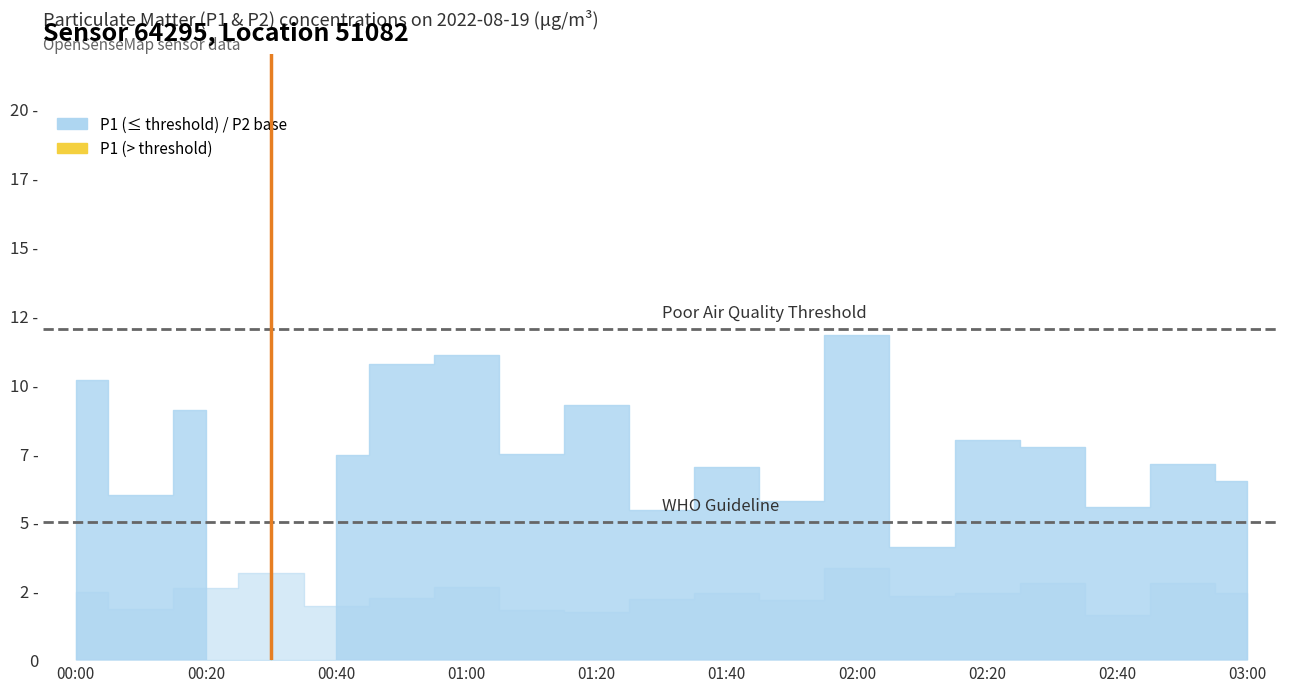

True or false: P1 and P2 intersect in this chart.

False